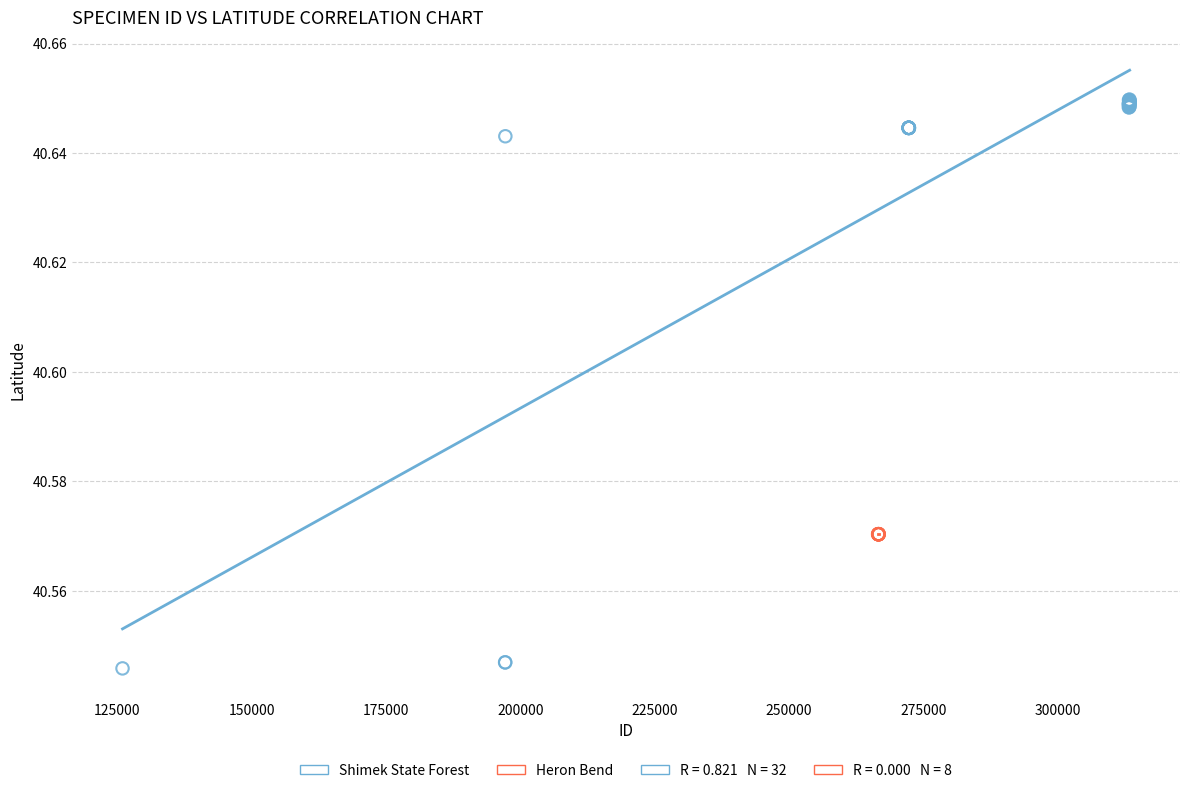

Which series reaches the maximum Y coordinate?

Shimek State Forest